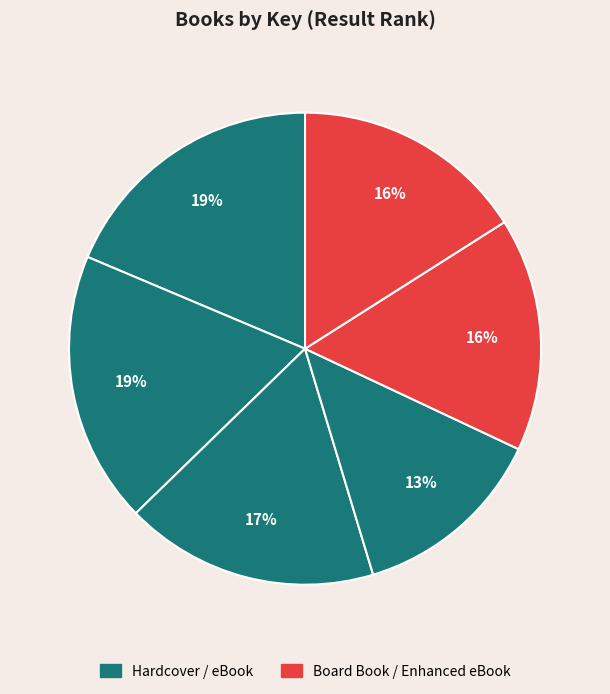

How many segments does this pie chart have?

6